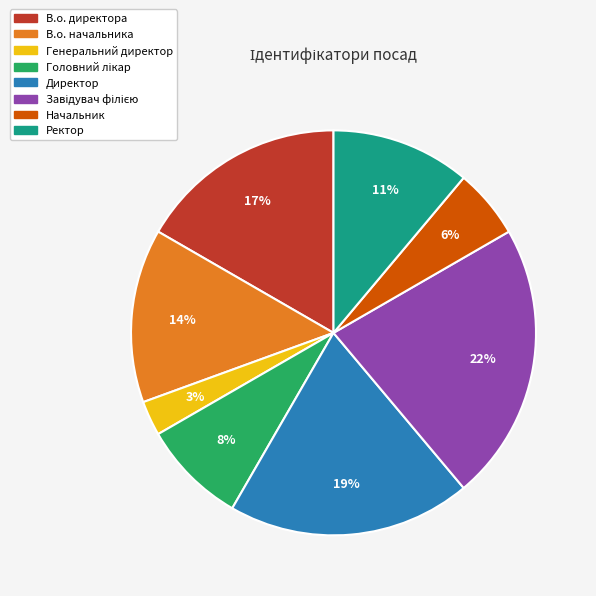

Approximately how many times larger is the value at Начальник compared to Генеральний директор?

2.0